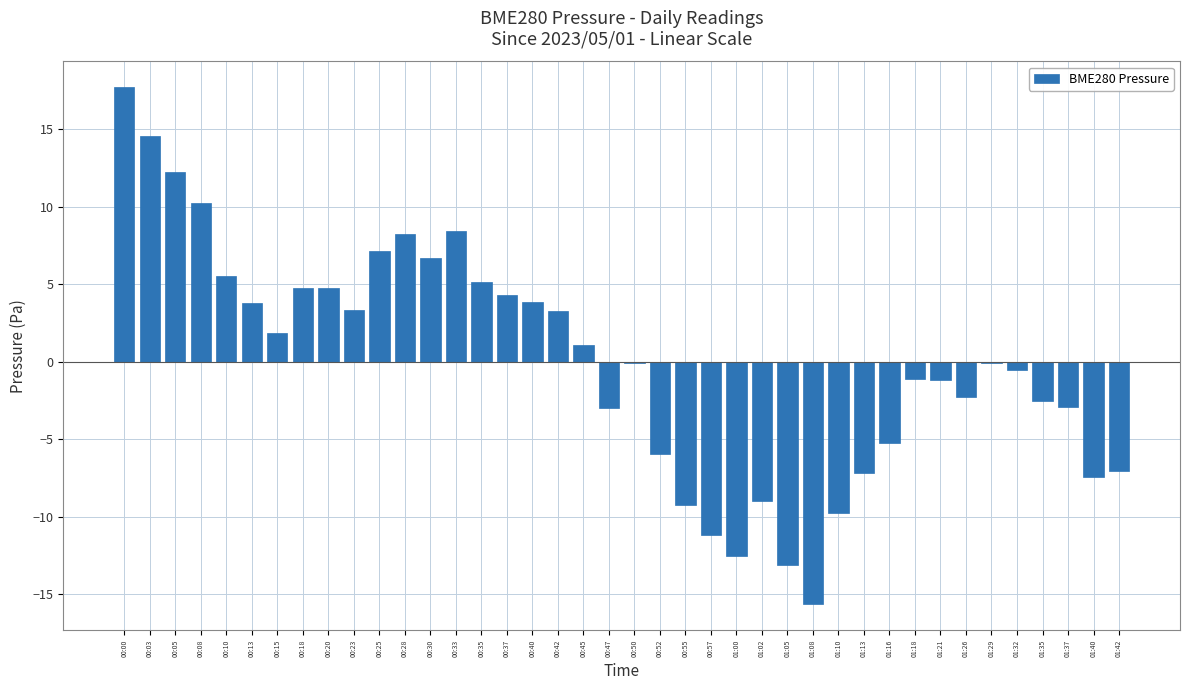

What is the change in value from 00:13 to 01:13?

-11.0